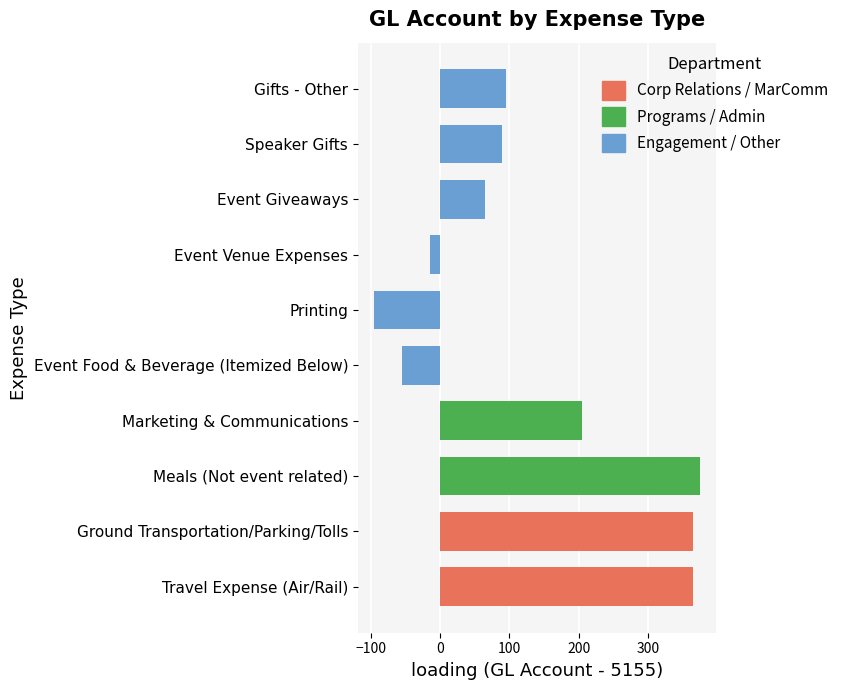

Which label corresponds to the smallest value in the chart?

Printing